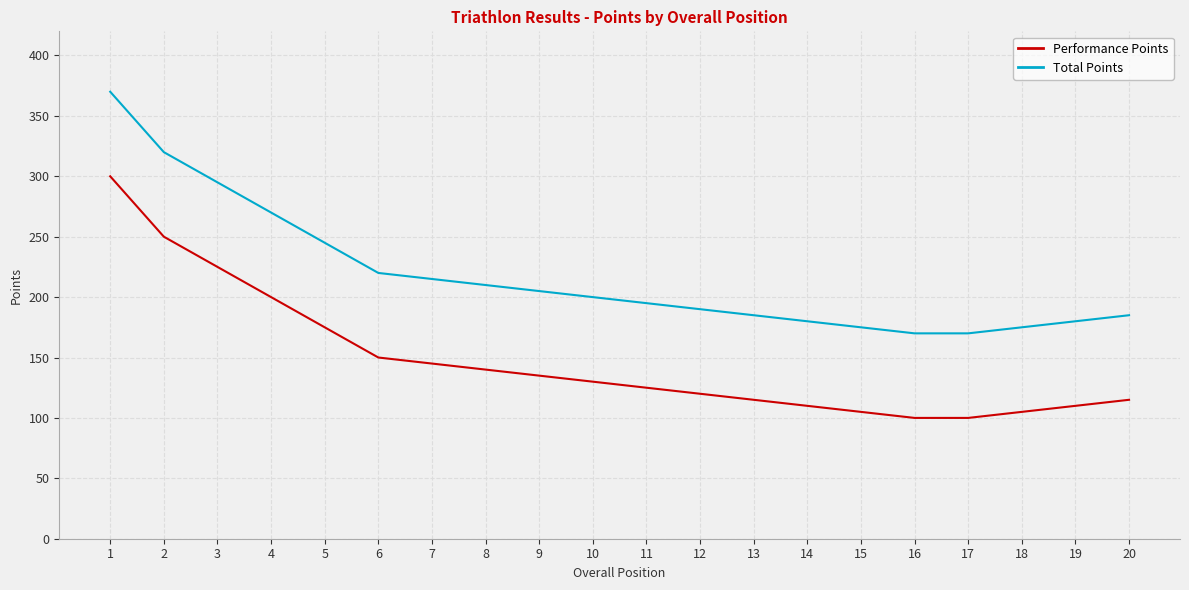

What is the minimum value shown in the chart?

100